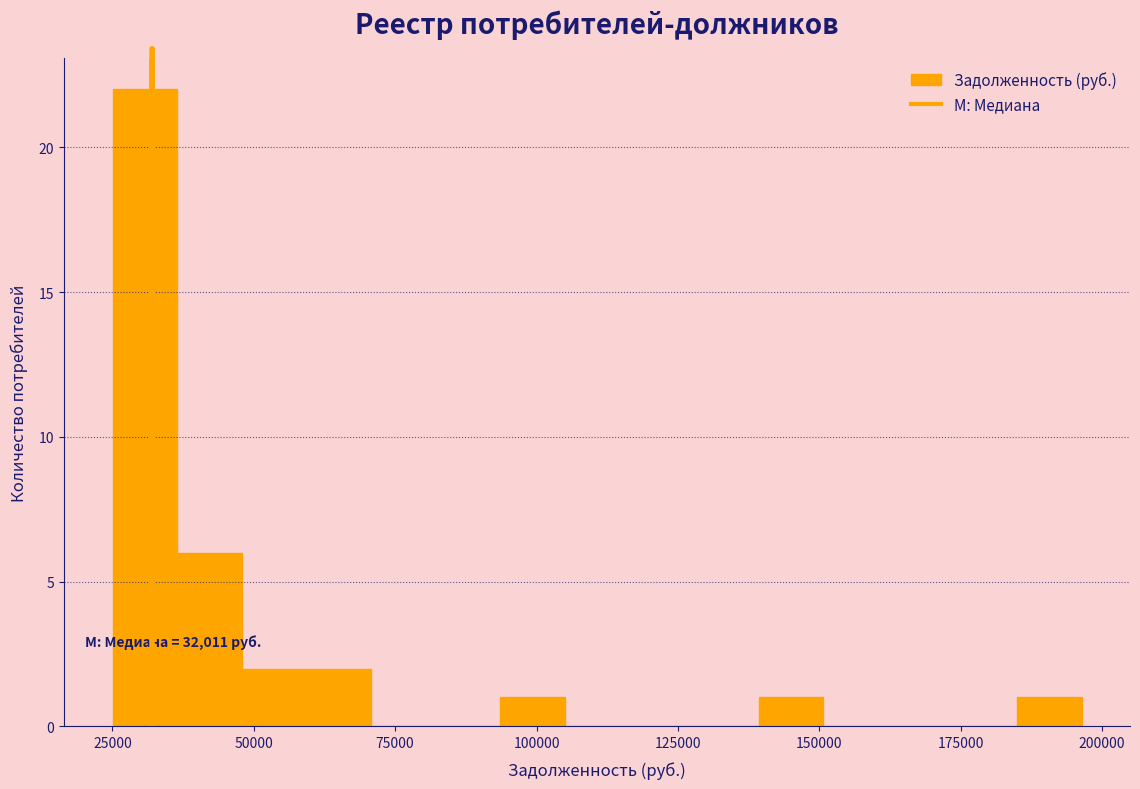

Around what value on the x-axis is the tallest bar? Give the approximate position of its centre, as read against the axis.

30000